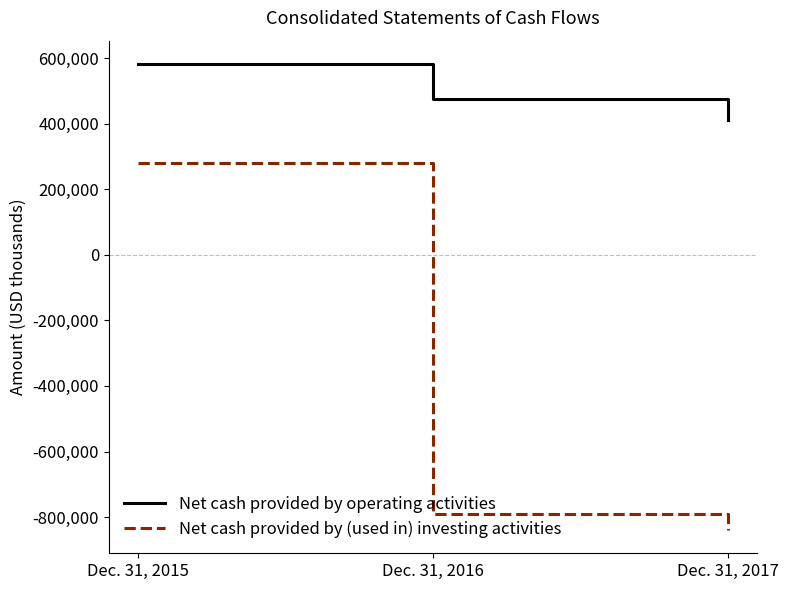

List the series in order of their peak value, highest first.

Net cash provided by operating activities, Net cash provided by (used in) investing activities